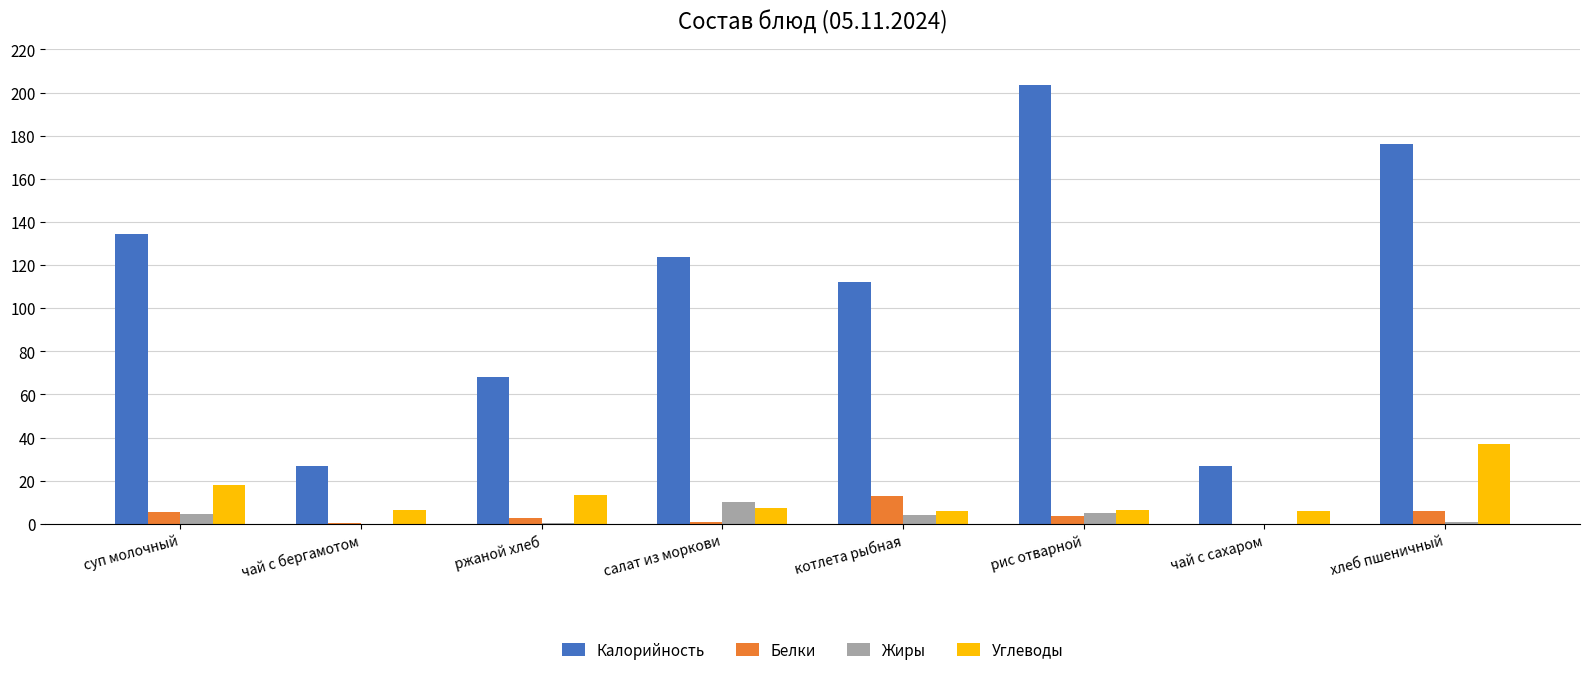

What is the approximate value of Жиры at суп молочный?

4.5